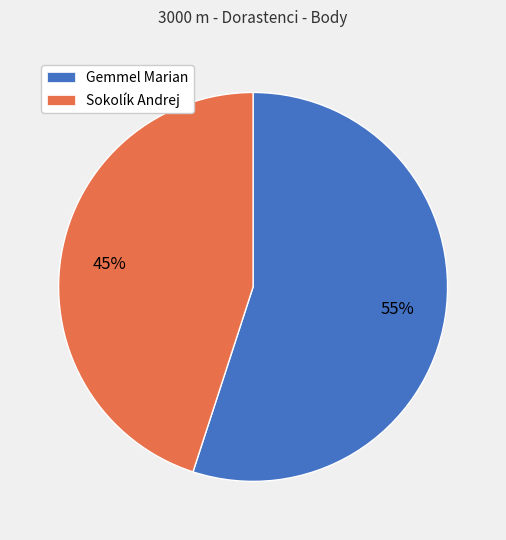

Is it true that Sokolík Andrej is 37% of the pie?

False